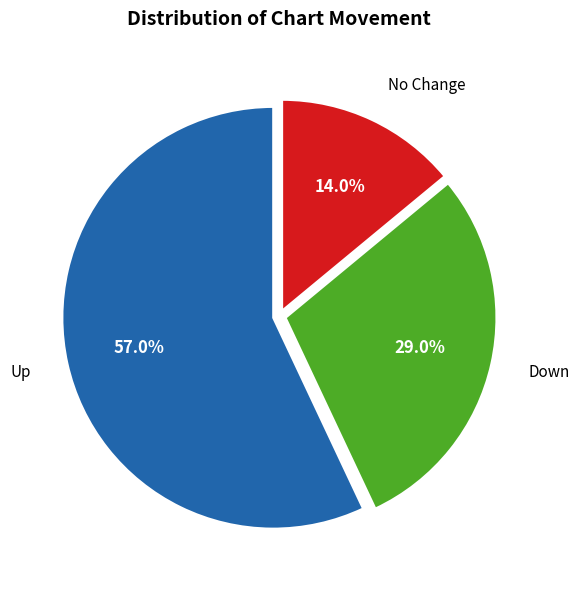

Which has a higher value, No Change or Down?

Down